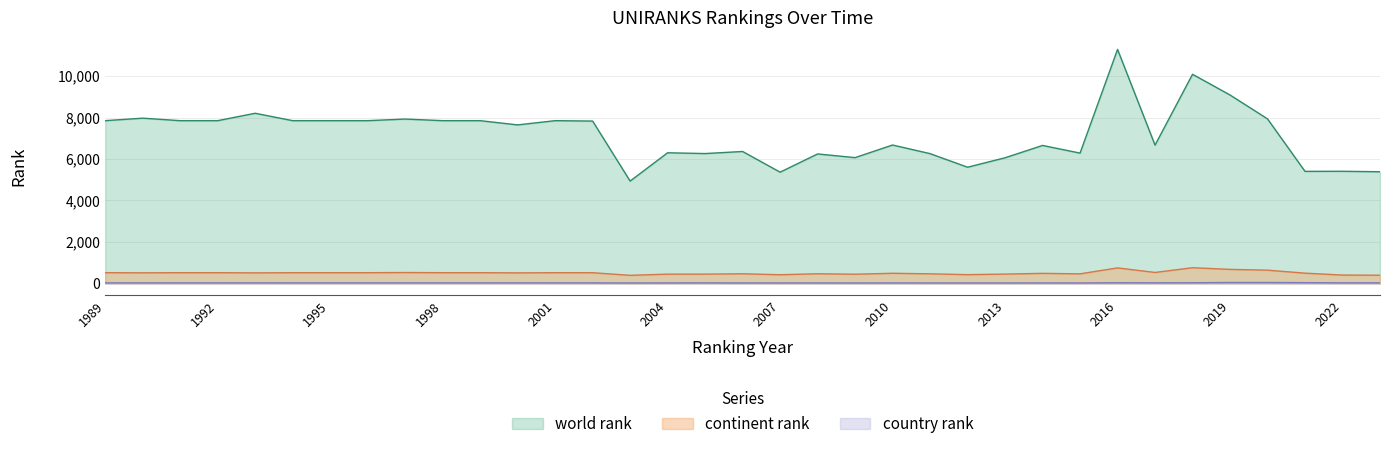

Reading left to right, list all the values displayed in this chart.

world rank: 1989=7849	1990=7970	1991=7849	1992=7849	1993=8206	1994=7849	1995=7849	1996=7849	1997=7927	1998=7849	1999=7849	2000=7645	2001=7849	2002=7830	2003=4936	2004=6301	2005=6263	2006=6363	2007=5366	2008=6244	2009=6067	2010=6675	2011=6259	2012=5604	2013=6060	2014=6654	2015=6285	2016=11285	2017=6670	2018=10086	2019=9087	2020=7935	2021=5404	2022=5408	2023=5386
continent rank: 1989=517	1990=512	1991=517	1992=517	1993=509	1994=517	1995=517	1996=517	1997=525	1998=517	1999=517	2000=509	2001=517	2002=516	2003=391	2004=447	2005=448	2006=465	2007=419	2008=466	2009=444	2010=489	2011=463	2012=423	2013=450	2014=485	2015=462	2016=748	2017=529	2018=757	2019=677	2020=639	2021=495	2022=403	2023=396
country rank: 1989=26	1990=26	1991=26	1992=26	1993=26	1994=26	1995=26	1996=26	1997=26	1998=26	1999=26	2000=26	2001=26	2002=26	2003=22	2004=25	2005=26	2006=24	2007=23	2008=24	2009=22	2010=24	2011=23	2012=23	2013=23	2014=24	2015=23	2016=32	2017=29	2018=32	2019=45	2020=44	2021=37	2022=28	2023=28